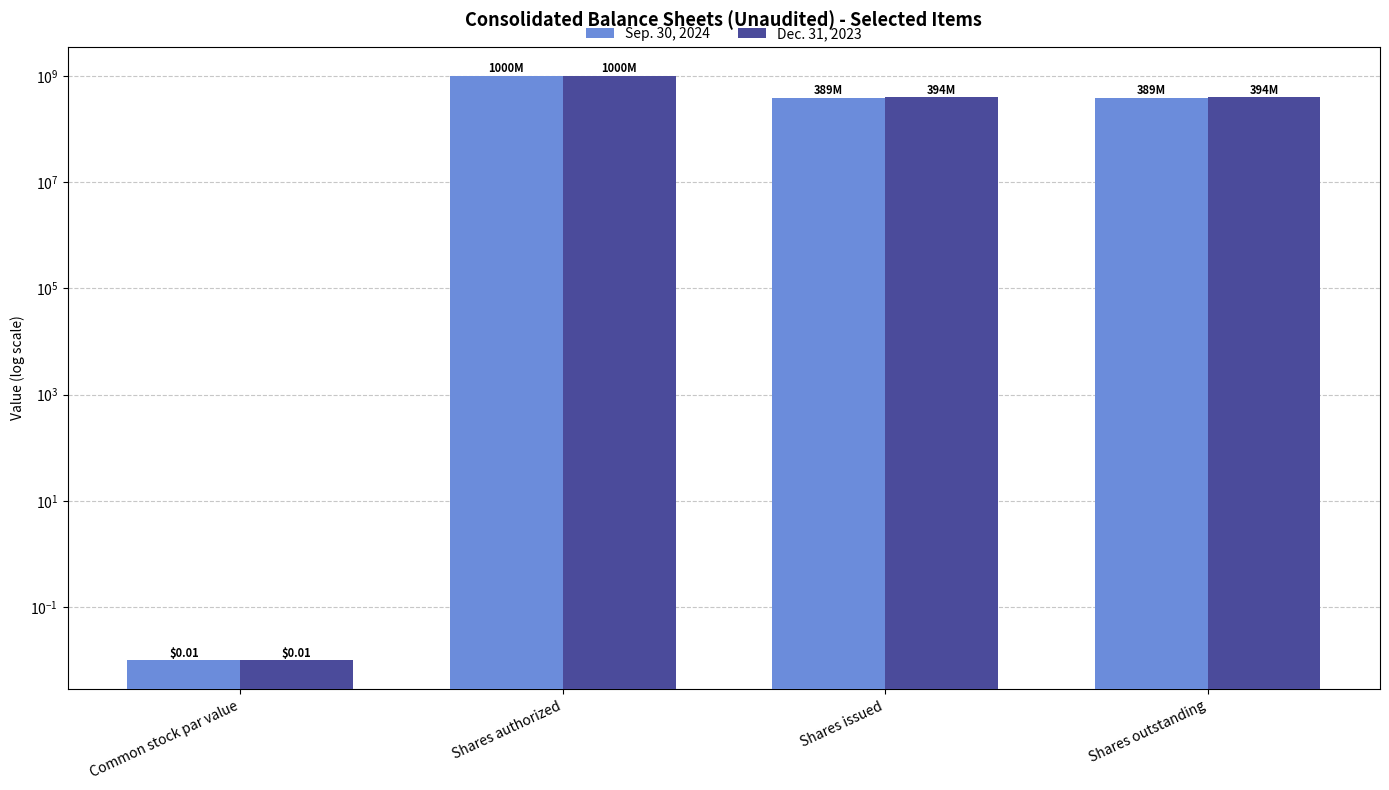

Does the chart contain stacked bars?

No